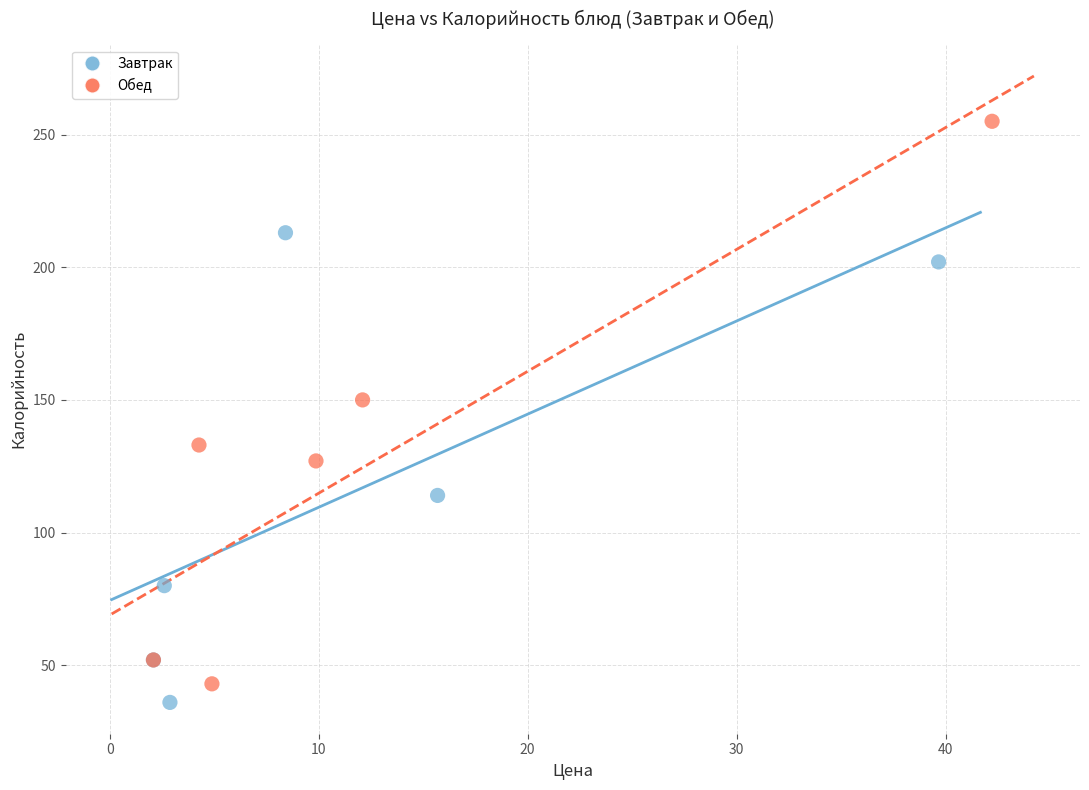

What are all the series names shown in the legend?

Завтрак, Обед